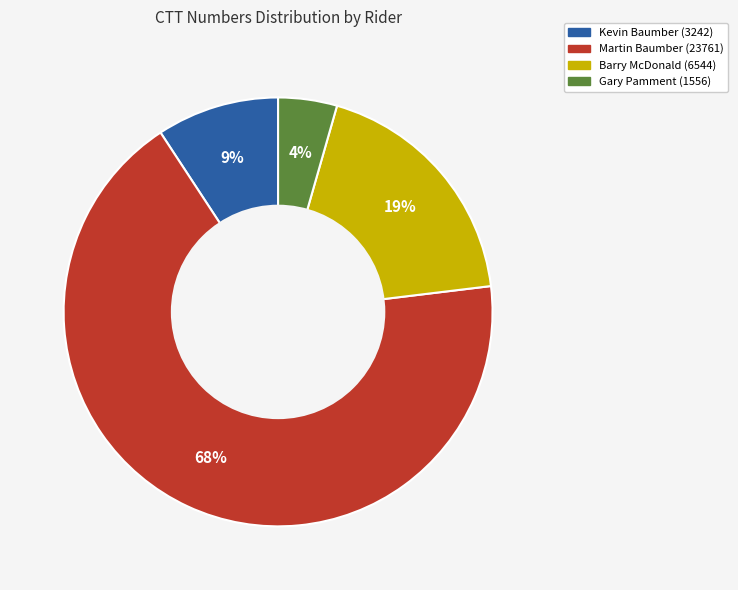

Which category has the smallest portion of the pie?

Gary Pamment (1556)